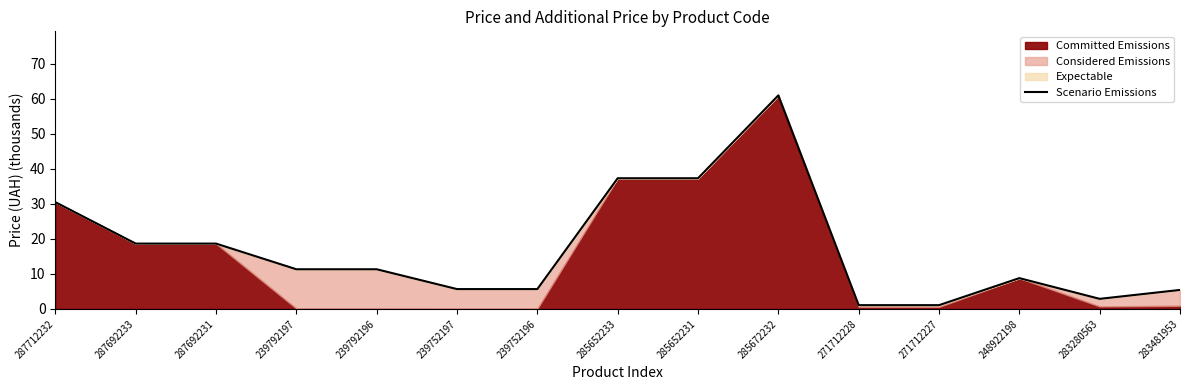

What is the sum of the values at 283481953 and 239792196?

16.8